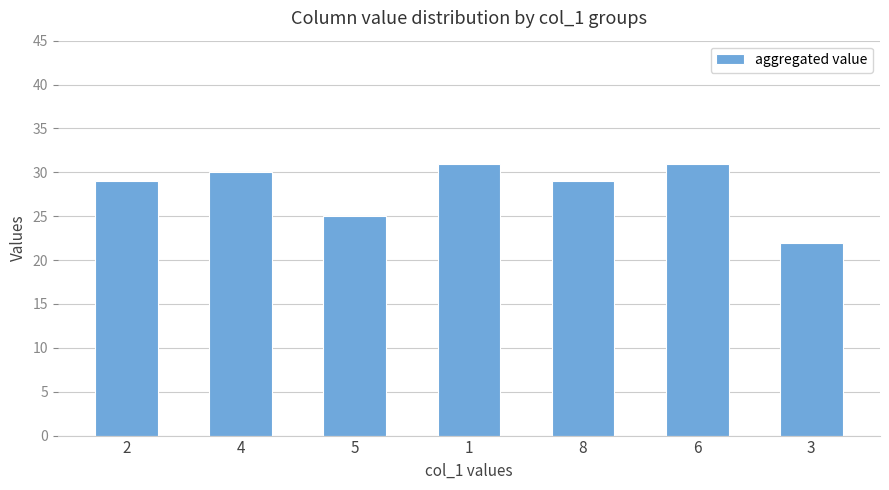

True or false: the data shows 42 at 6.

False